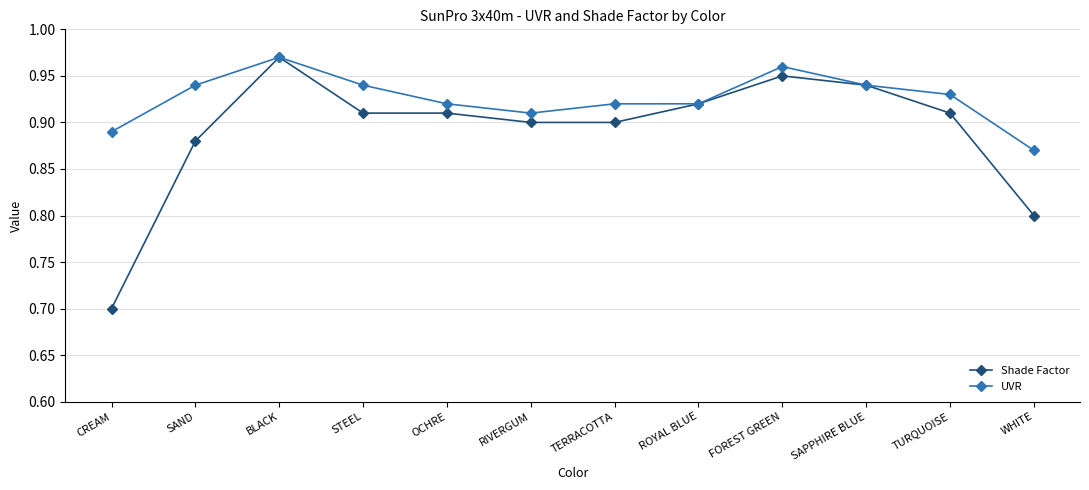

What position from the right is BLACK?

10